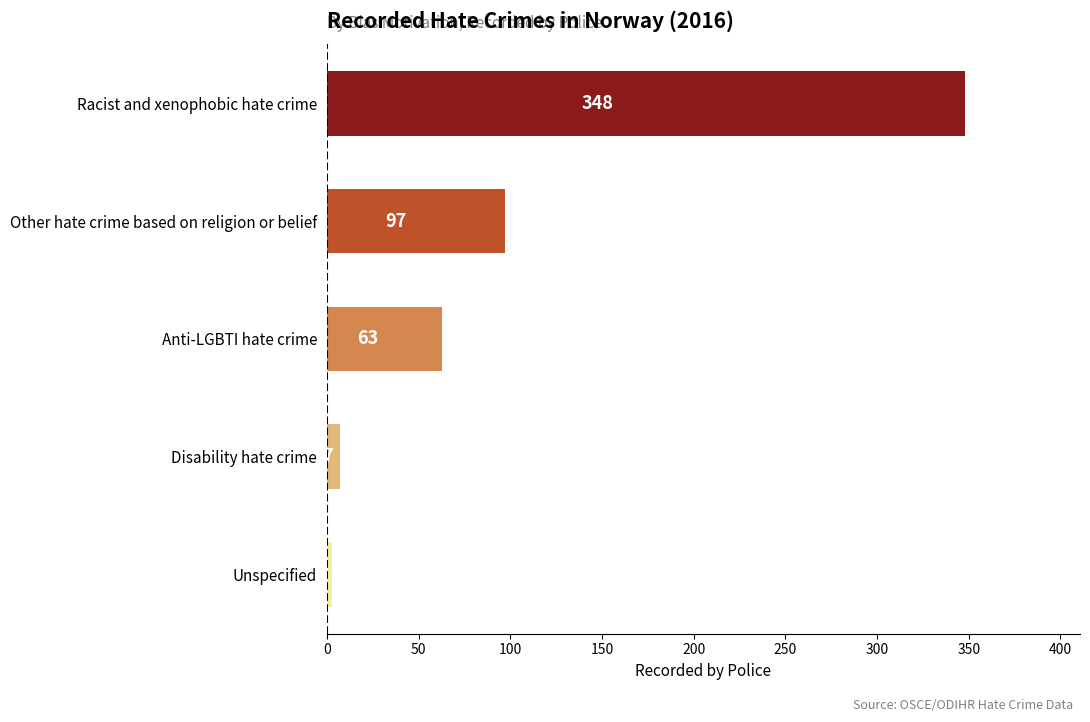

What is the label of the 3rd bar from the bottom?

Anti-LGBTI hate crime